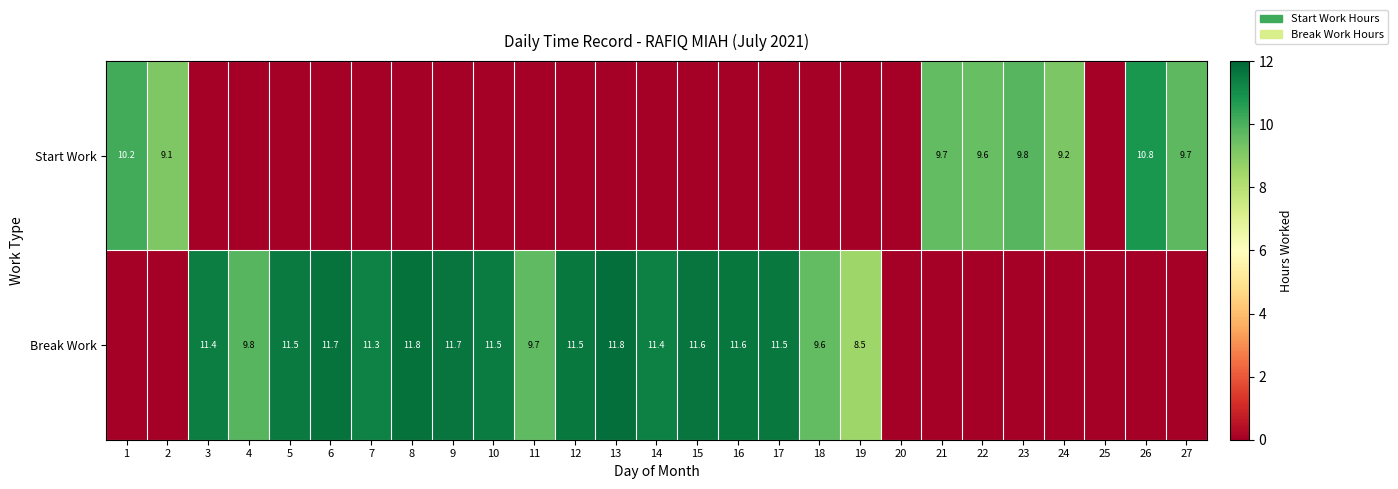

What is the sum of the Start Work values at 1 and 24?

19.4